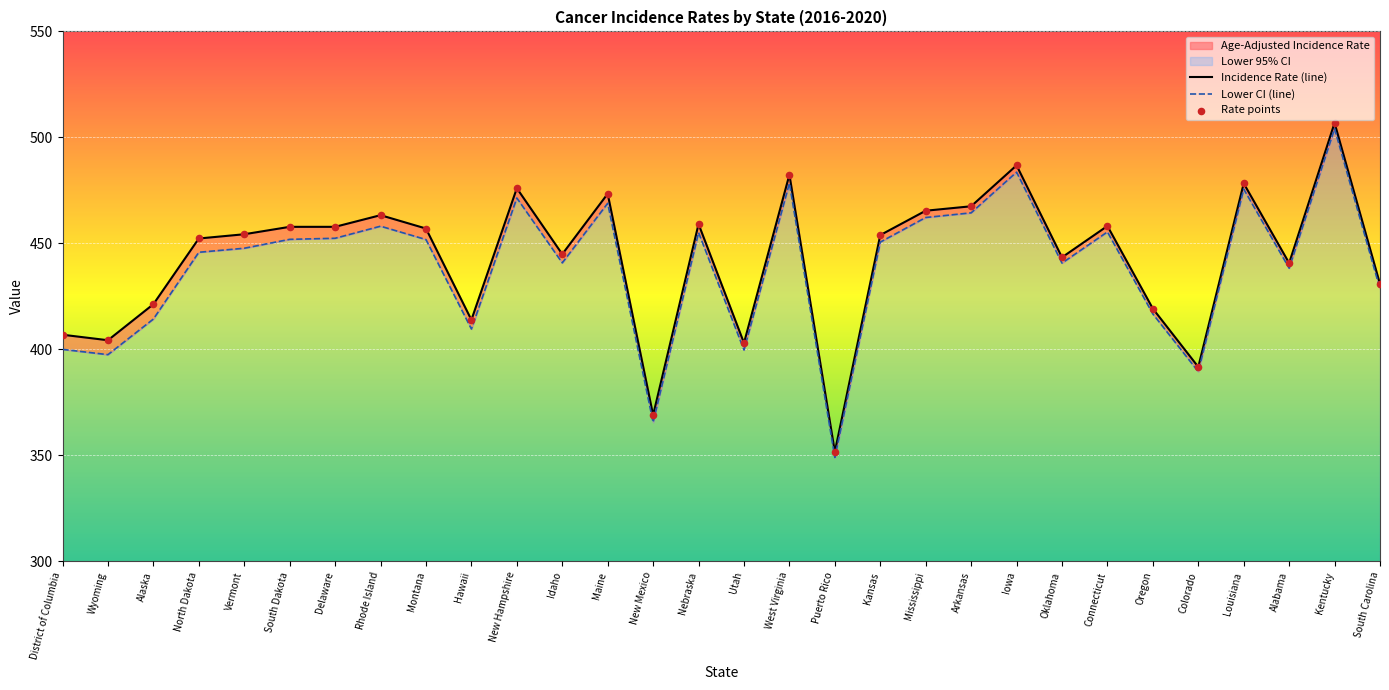

At how many categories does at least one series exceed 372?

28